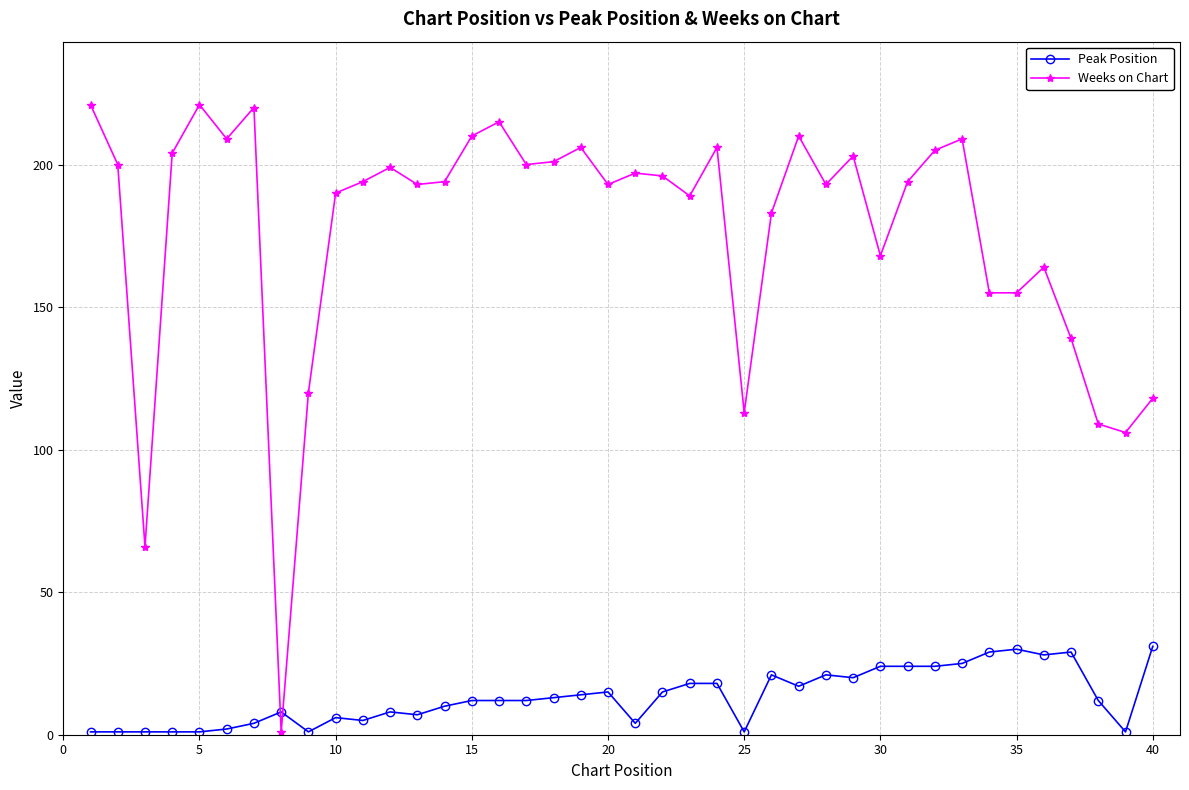

Rank the series by their maximum value, from lowest to highest.

Peak Position, Weeks on Chart